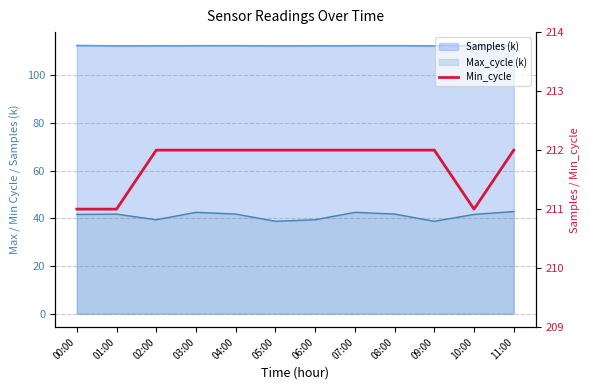

List the labels in order of value, largest first.

02:00, 03:00, 04:00, 05:00, 06:00, 07:00, 08:00, 09:00, 11:00, 00:00, 01:00, 10:00